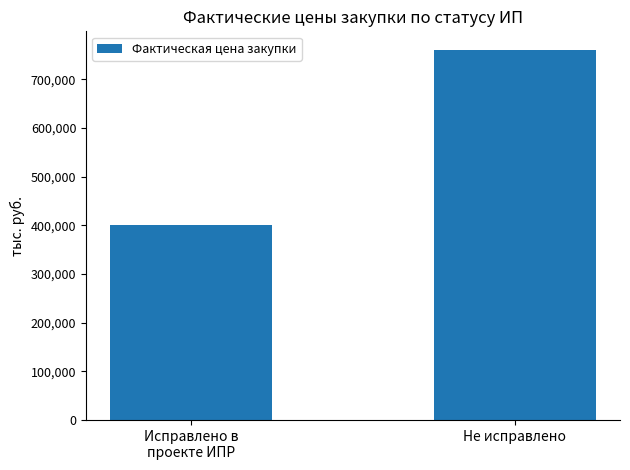

What is the label of the 1st bar from the right?

Не исправлено